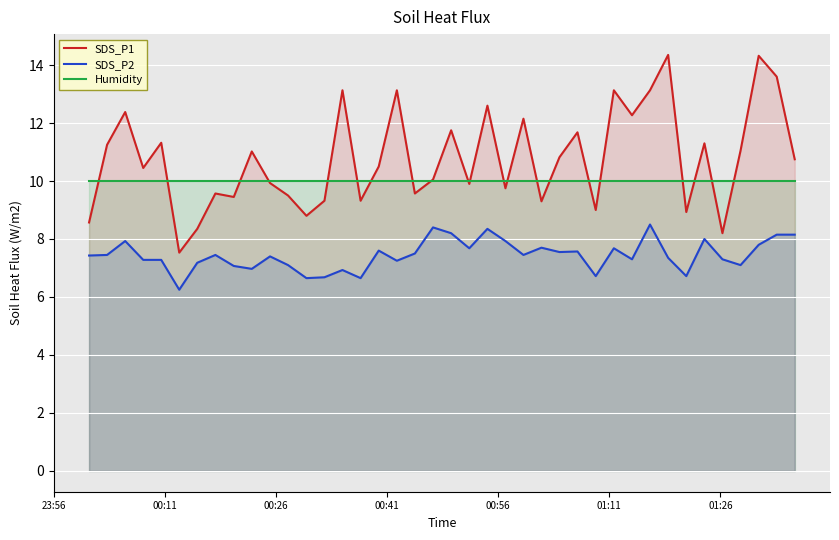

Which series has the largest range (max minus min)?

SDS_P1